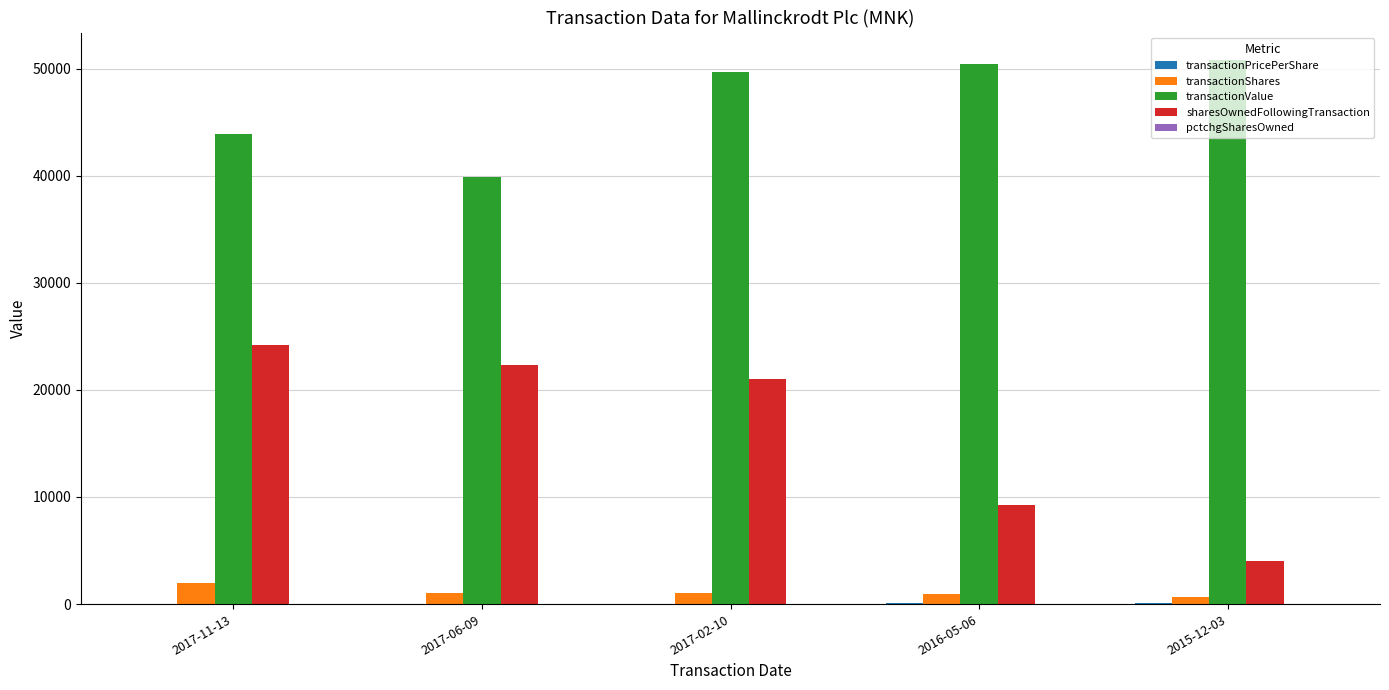

What is the average value of the transactionShares series?

1120.0